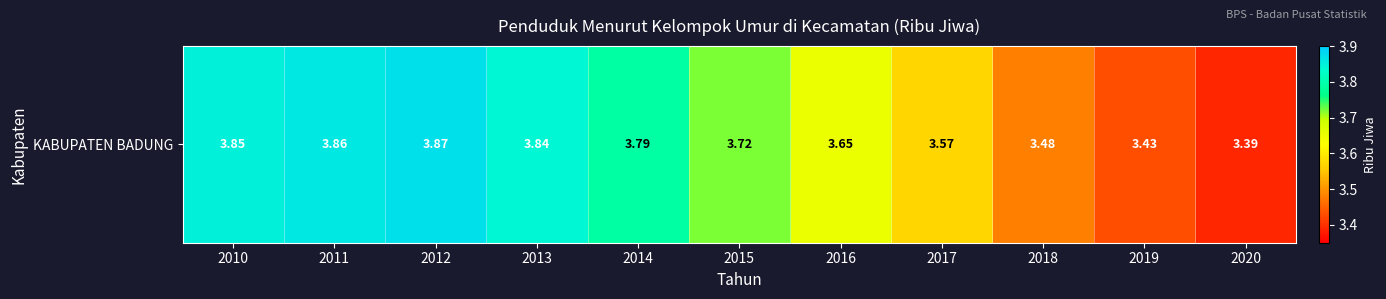

How many series are shown in this chart?

1